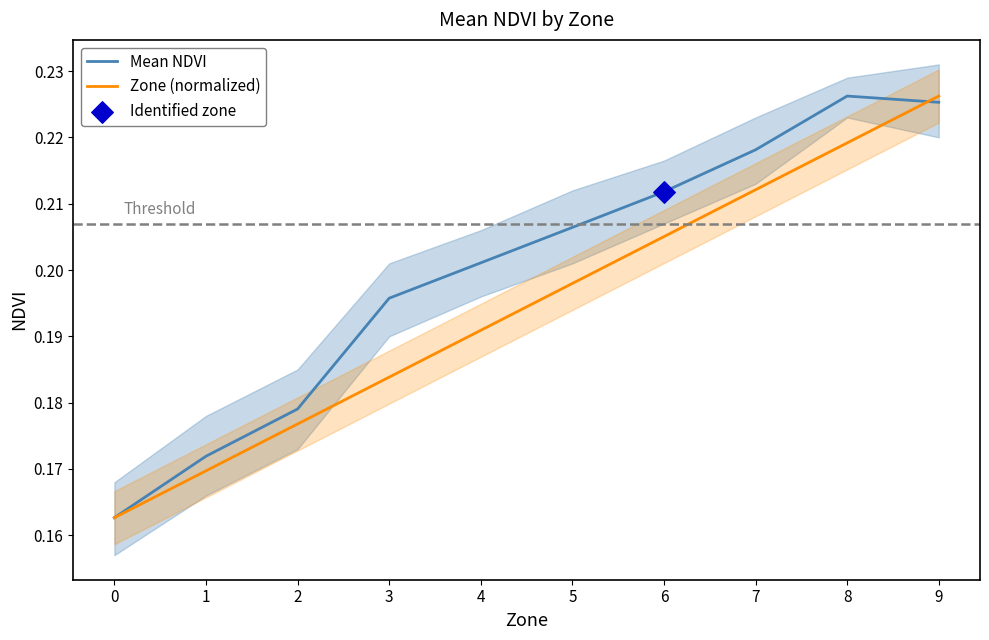

Which series has the largest total across all categories?

Mean NDVI